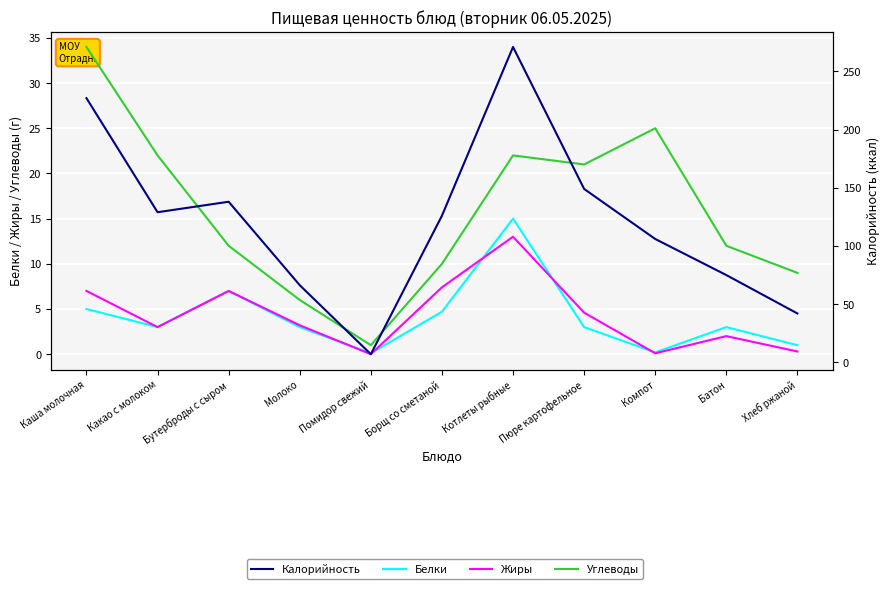

Reading left to right, what are all the values shown in this chart?

Белки: 5.0	3.0	7.0	3.0	0.1	4.7	15.0	3.0	0.2	3.0	1.0
Жиры: 7.0	3.0	7.0	3.2	0.0	7.4	13.0	4.6	0.1	2.0	0.3
Углеводы: 34.0	22.0	12.0	6.0	1.0	10.0	22.0	21.0	25.0	12.0	9.0
Калорийность: 227.0	129.0	138.0	66.3	7.0	126.0	271.0	149.0	106.0	75.0	42.0